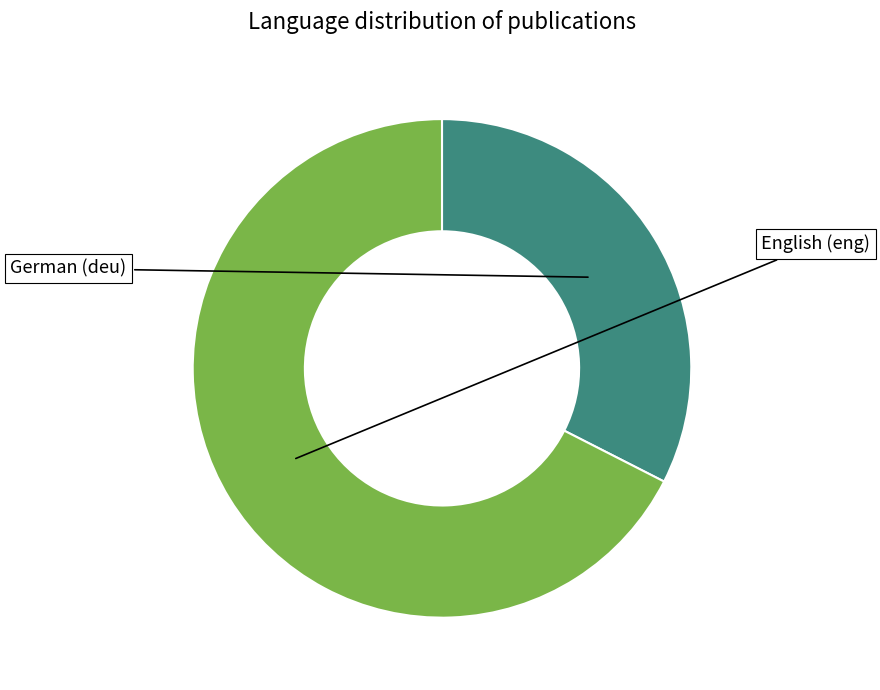

Is there any slice that represents more than half of the pie?

Yes